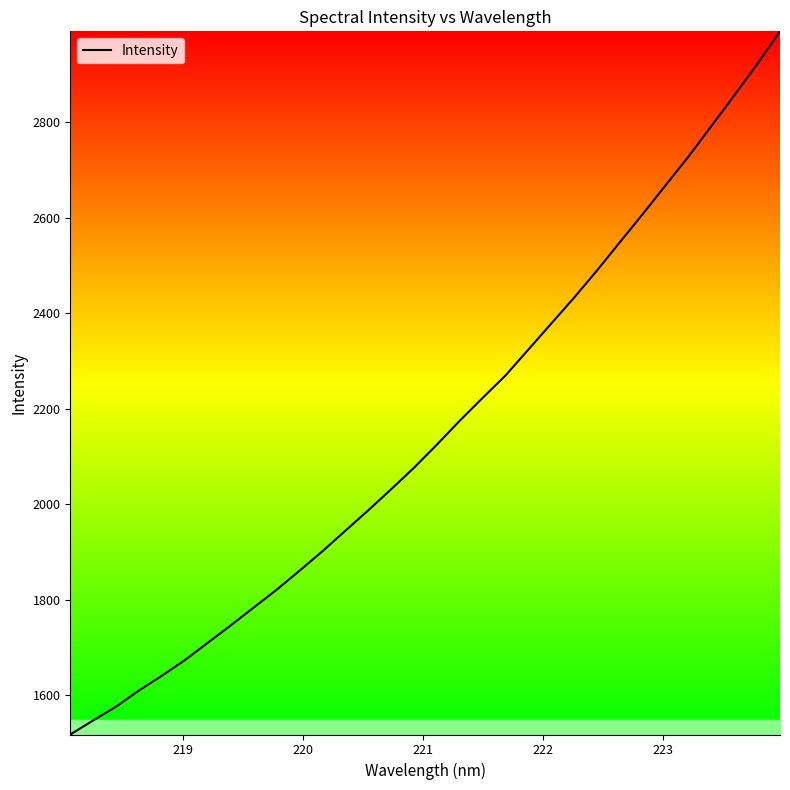

What is the minimum value shown in the chart?

1518.0